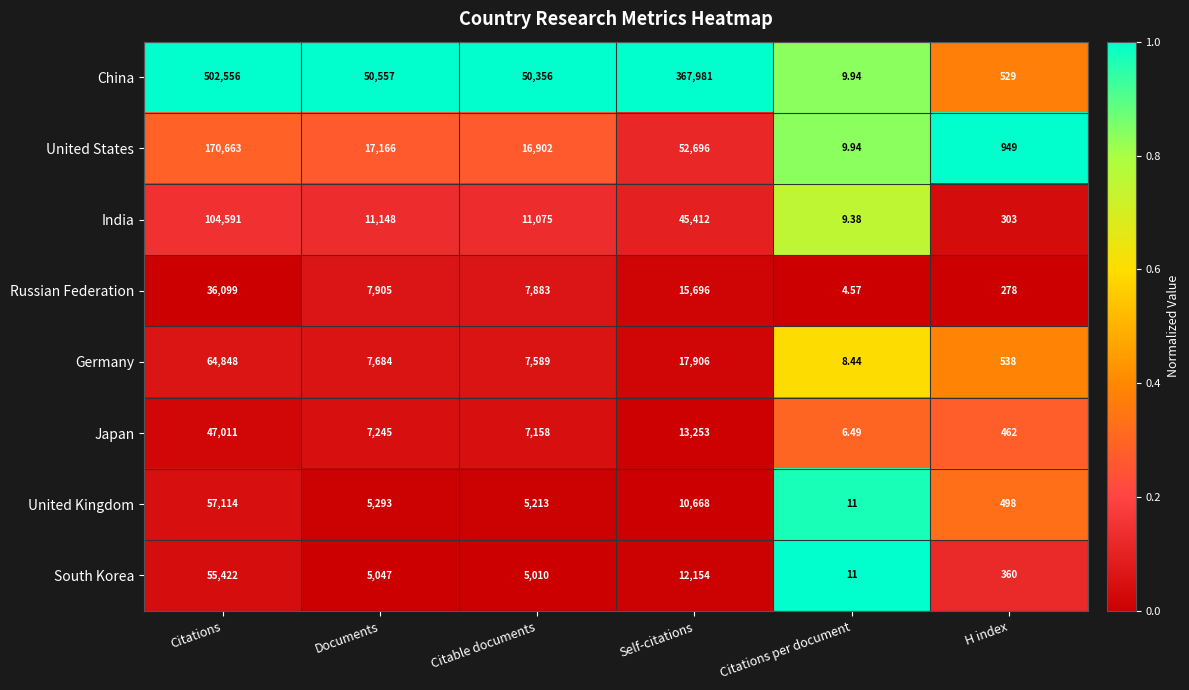

At which label does Russian Federation first exceed 7905?

Citations